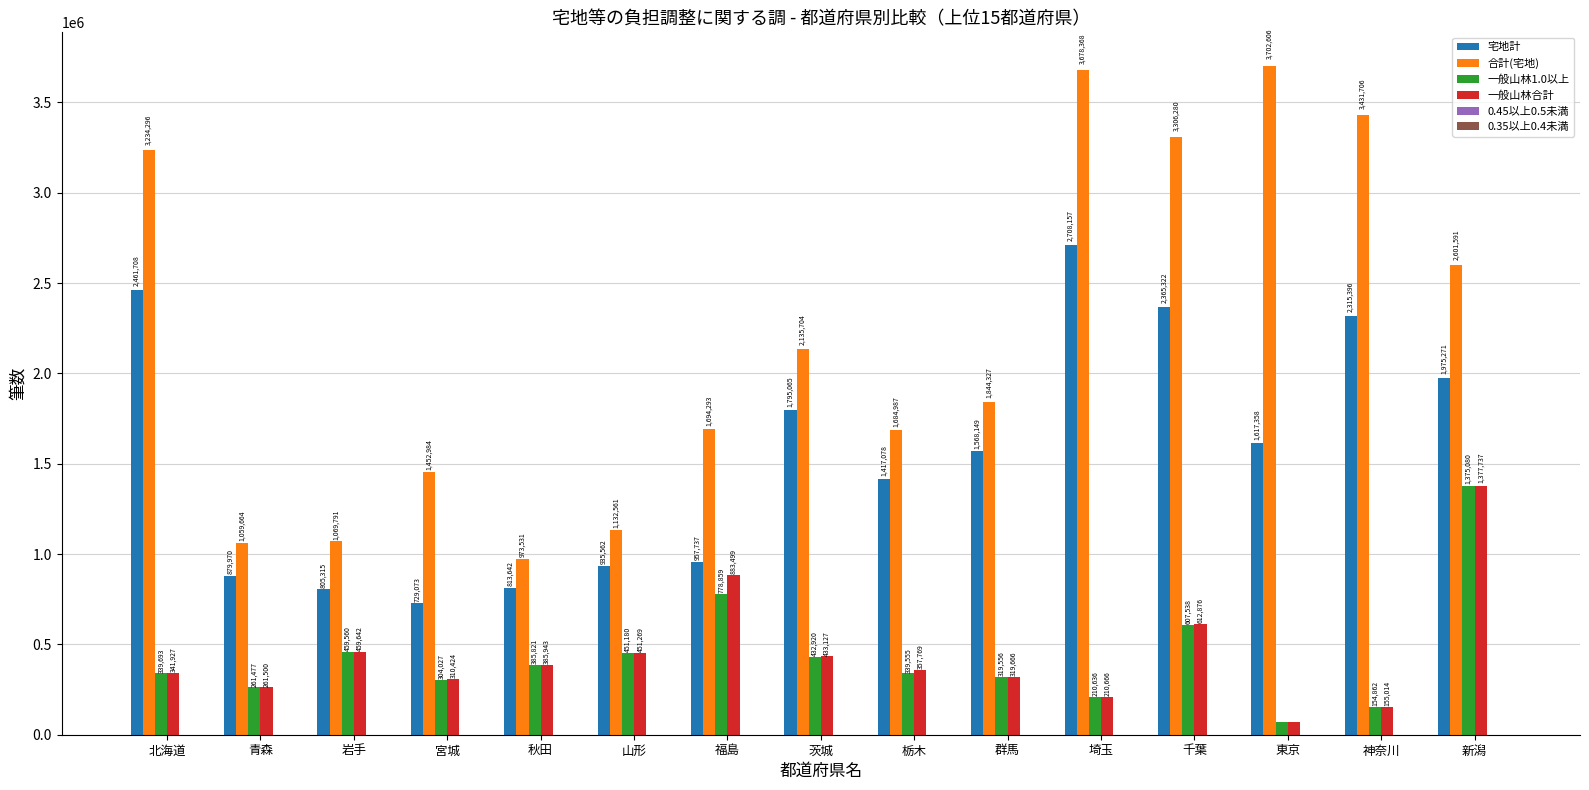

The value of 宅地計 at 岩手 is 805315. True or false?

True